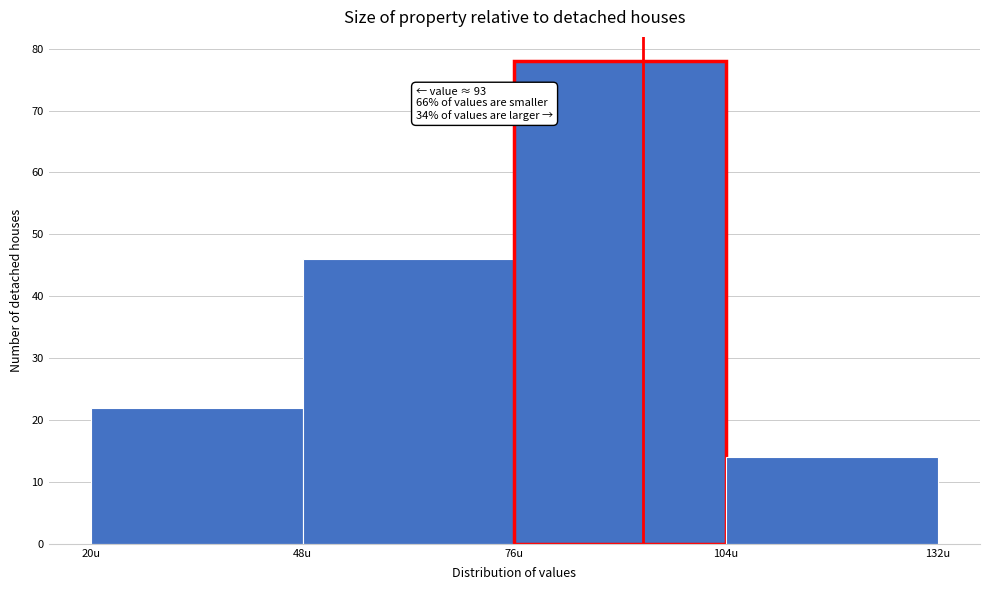

Which range on the x-axis has the tallest bar?

76 to 104